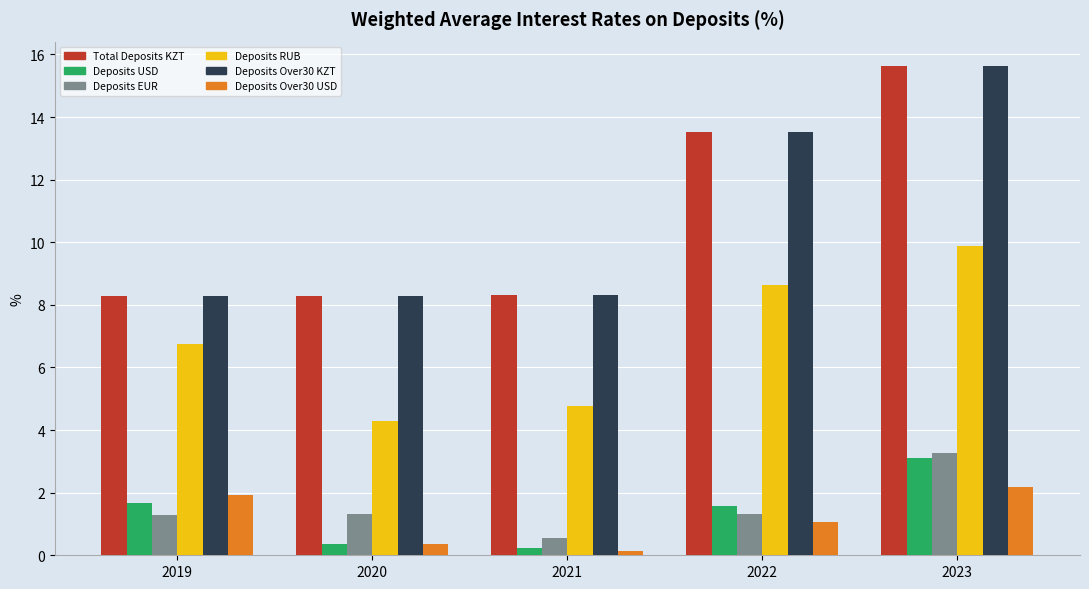

At how many categories does at least one series exceed 14?

1